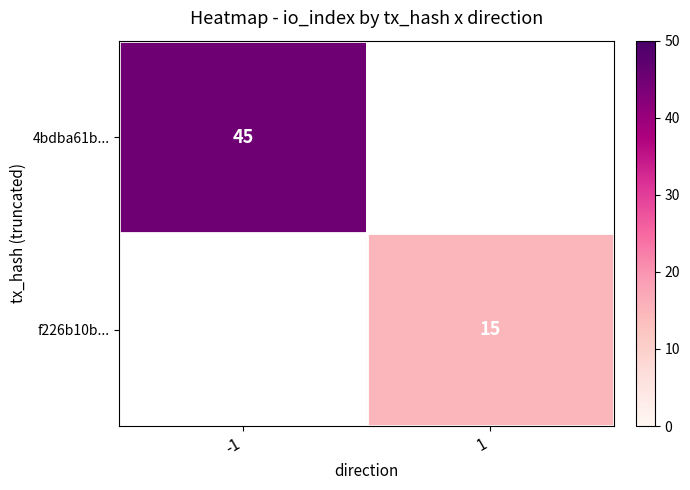

True or false: 4bdba61b... has a value of 45 at -1.

True